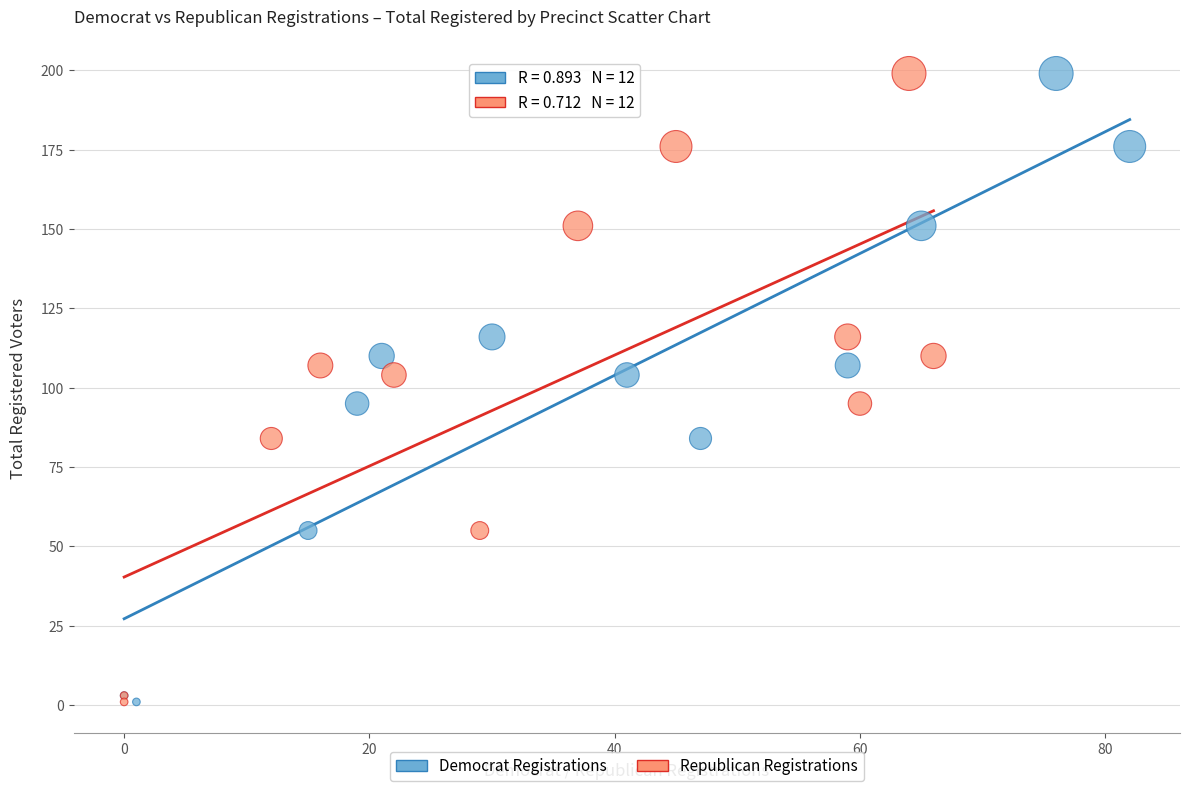

What are all the series names shown in the legend?

Democrat Registrations, Republican Registrations